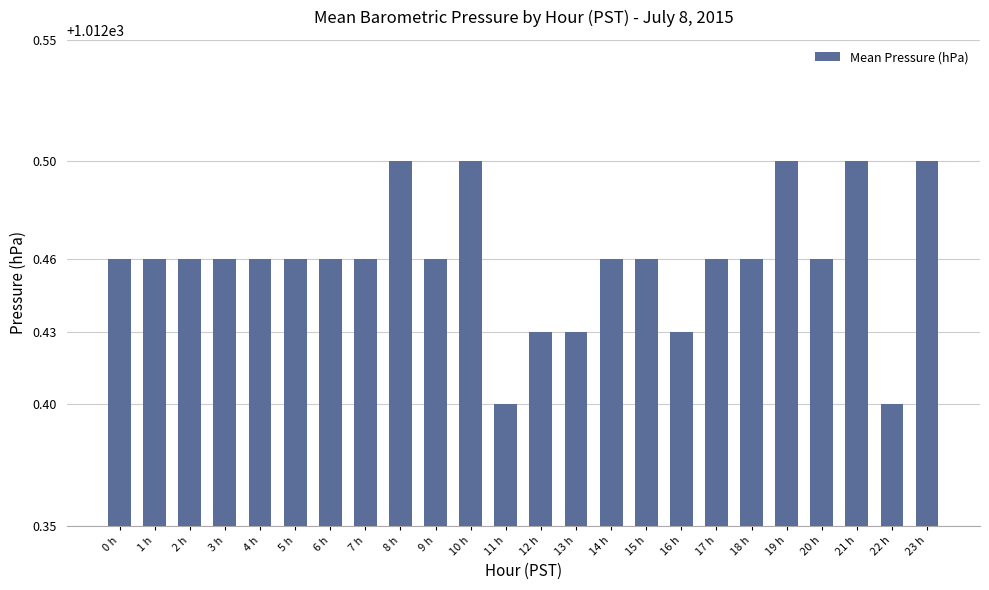

The chart shows a value of 1012.5 at 20 h. True or false?

True